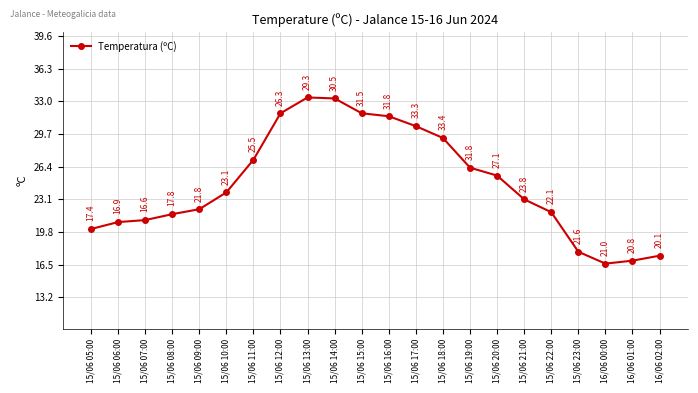

The chart shows a value of 35.3 at 15/06 06:00. True or false?

False